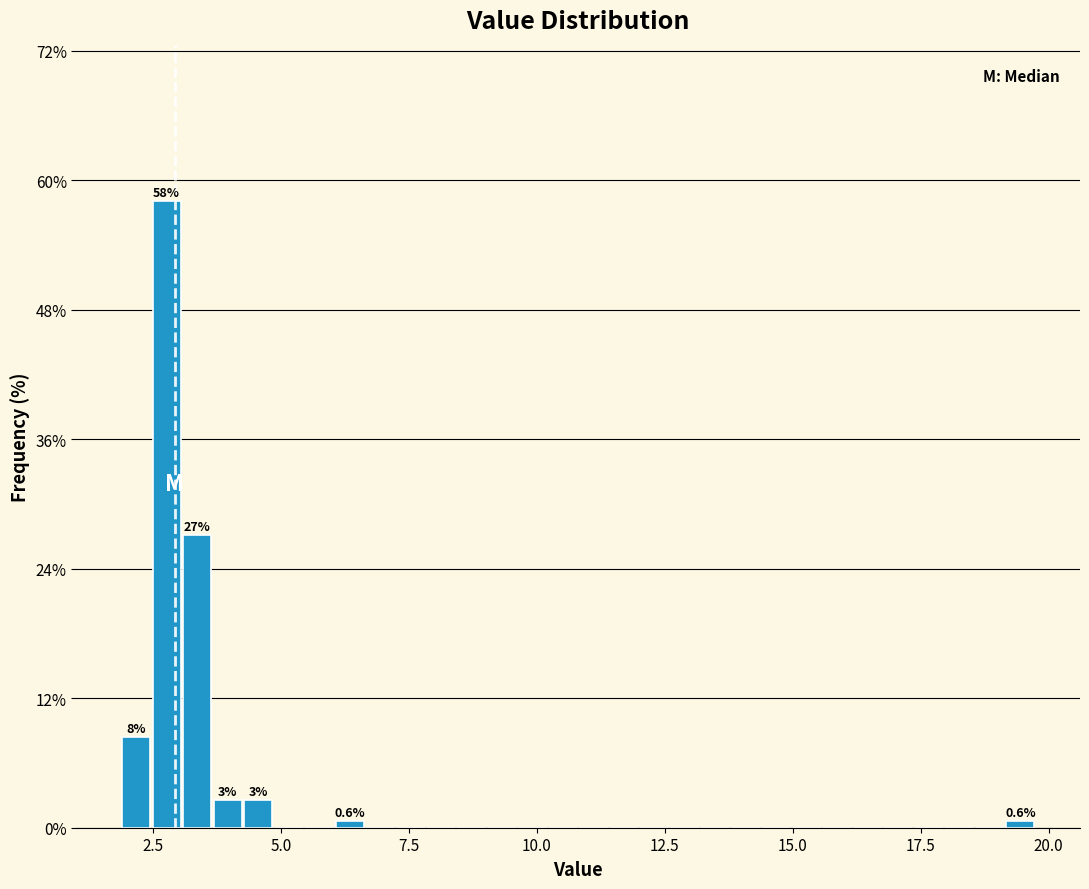

Around what value on the x-axis is the tallest bar? Give the approximate position of its centre, as read against the axis.

3.0